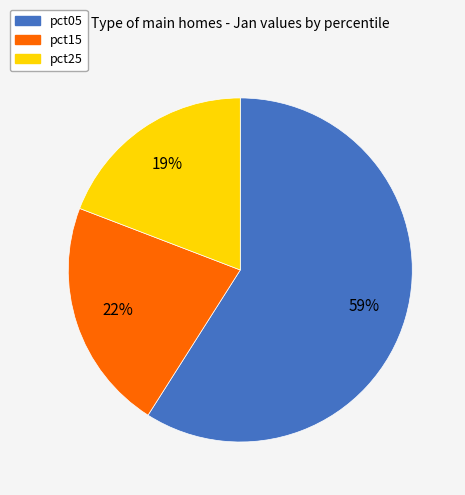

Is it true that pct25 is 19% of the pie?

True